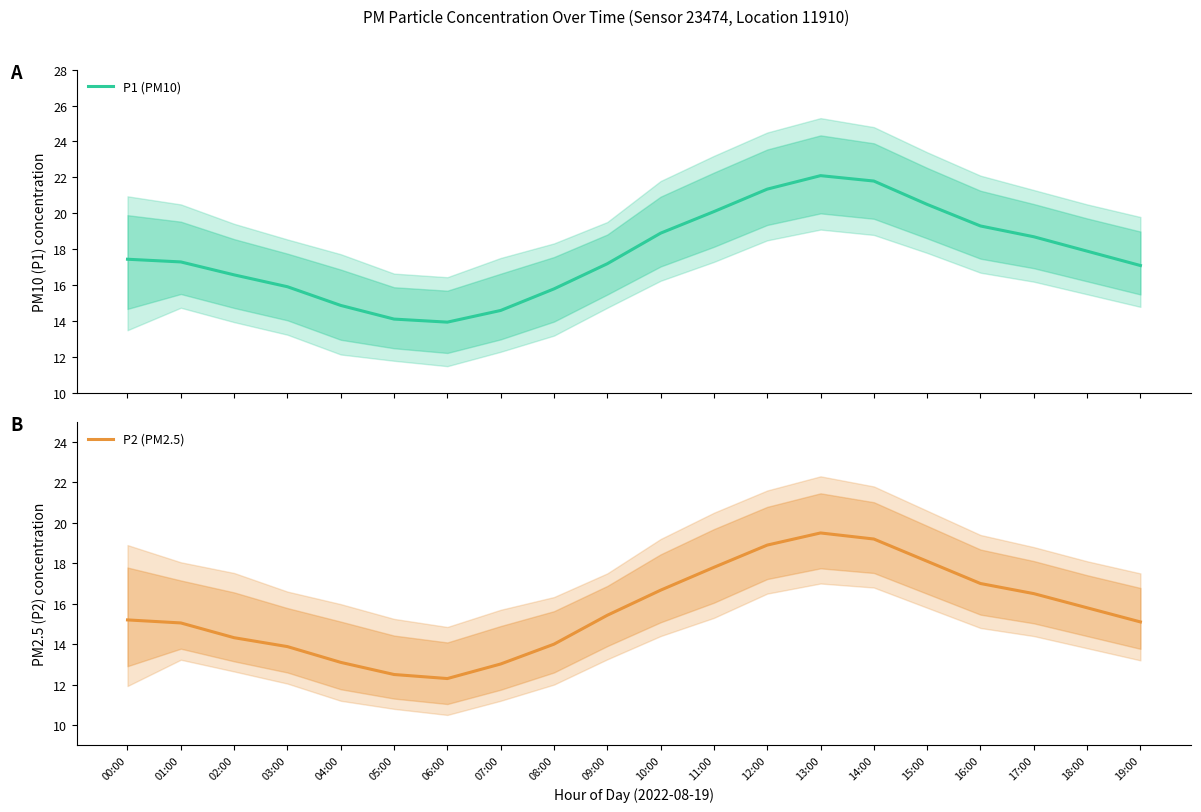

What is the sum of all P2 (PM2.5) values?

313.4